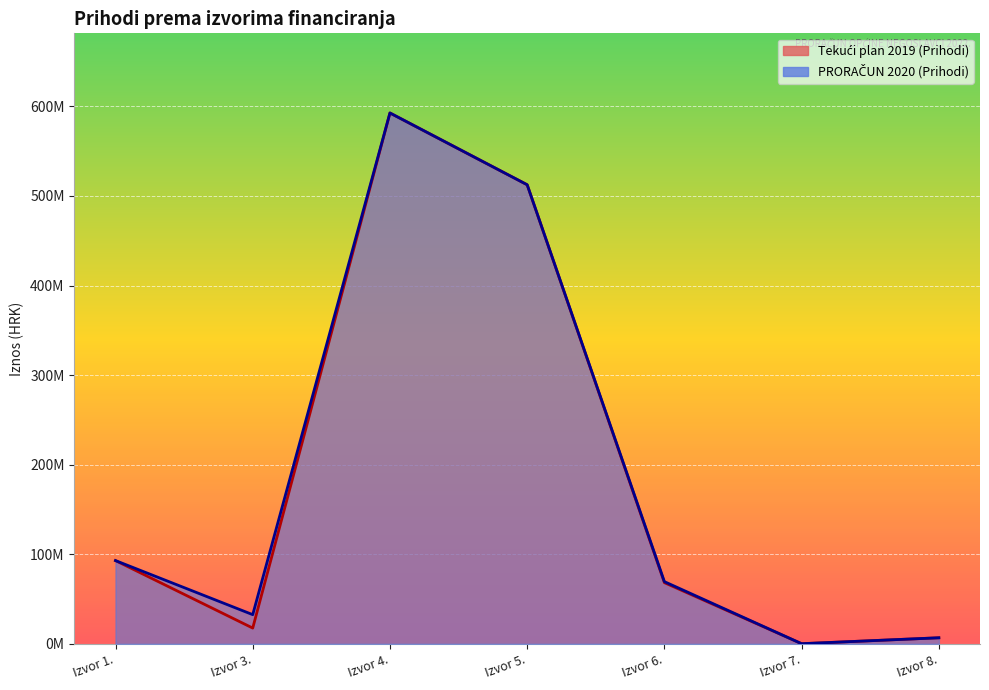

Between Izvor 5. and Izvor 6., which series saw the biggest shift?

Tekući plan 2019 (Prihodi)